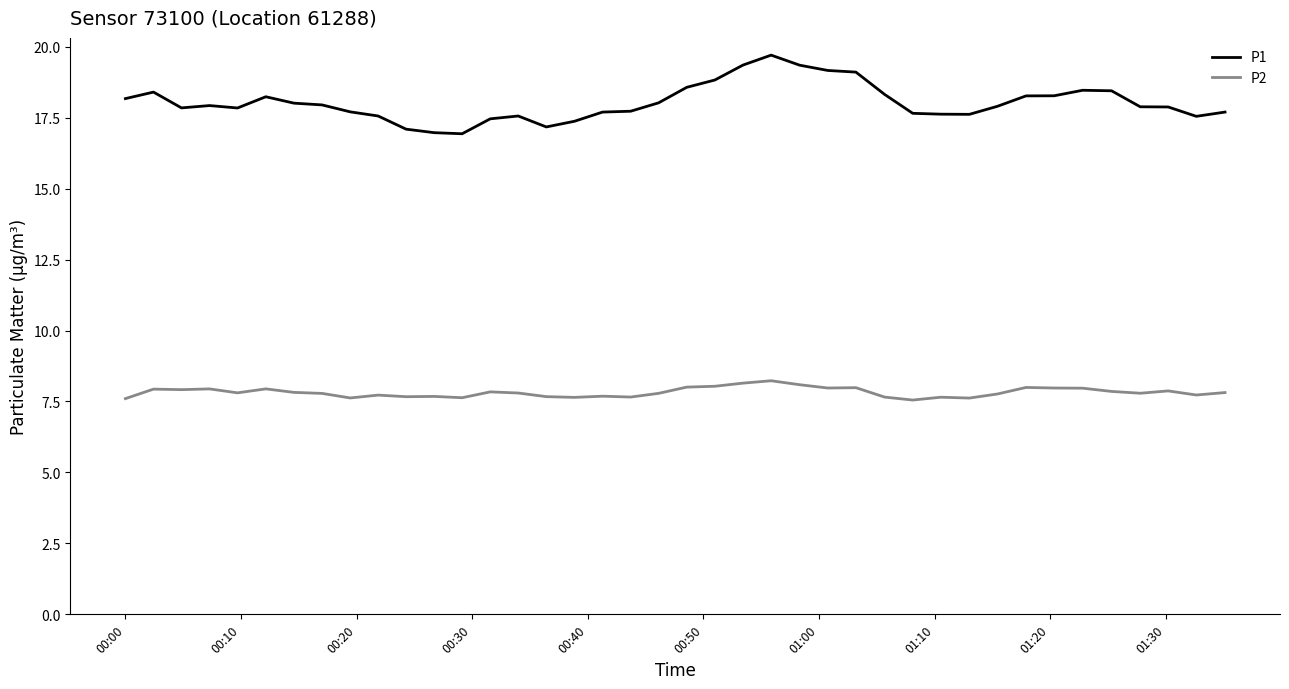

List the series in order of their overall mean, lowest first.

P2, P1